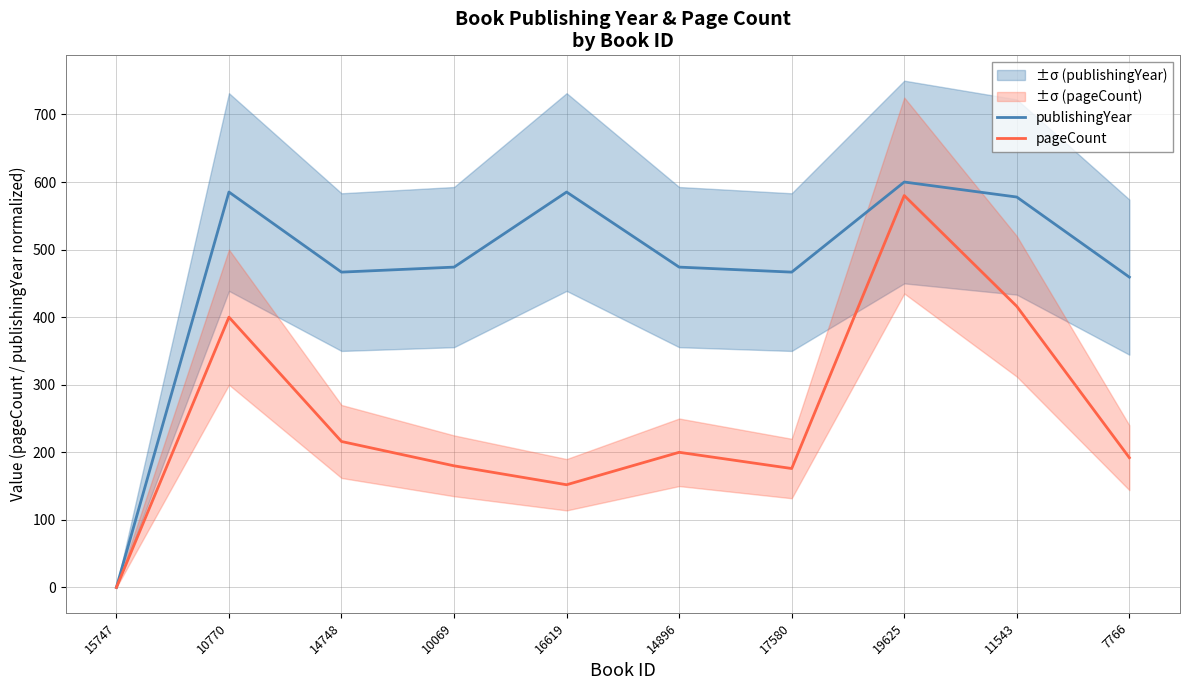

What is the average value of the publishingYear series?

468.9